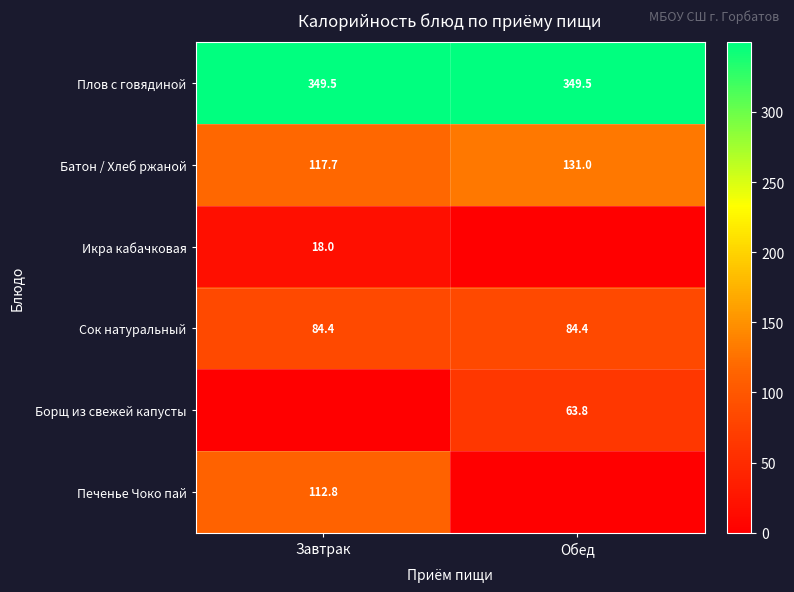

What is the highest value of the Батон / Хлеб ржаной series?

131.0